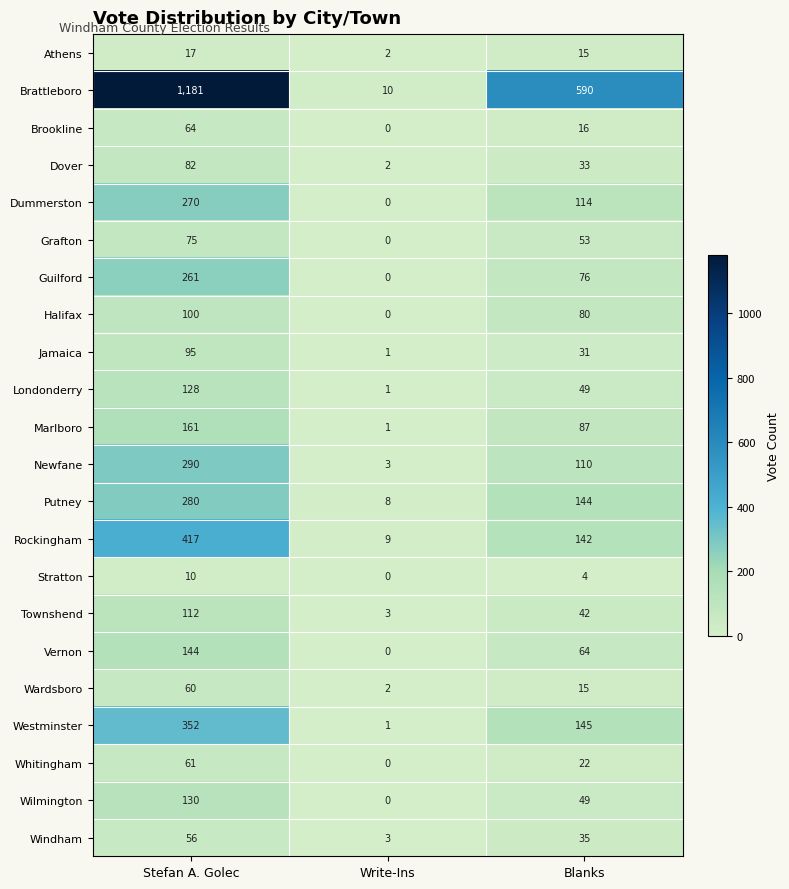

How many Londonderry values are between 1 and 128?

3